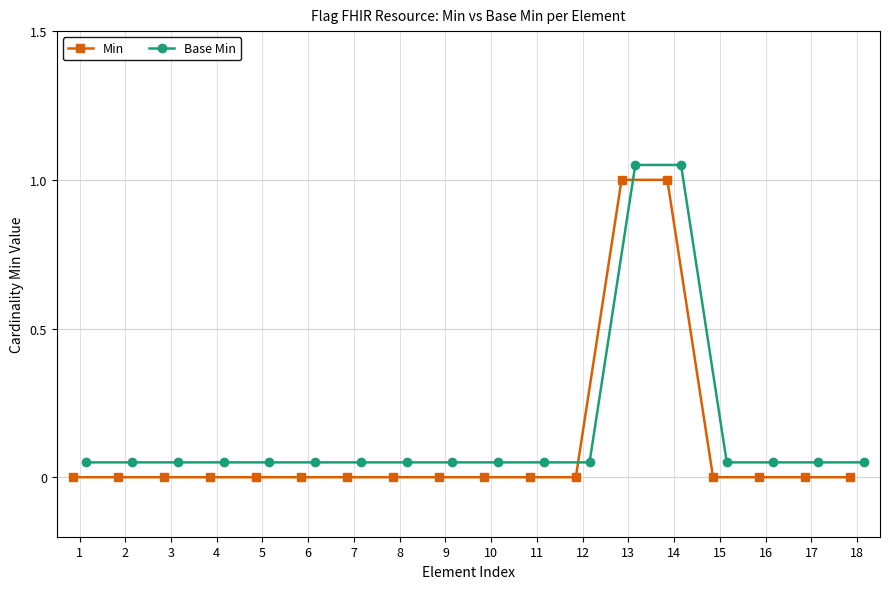

Which series has the largest range (max minus min)?

Min